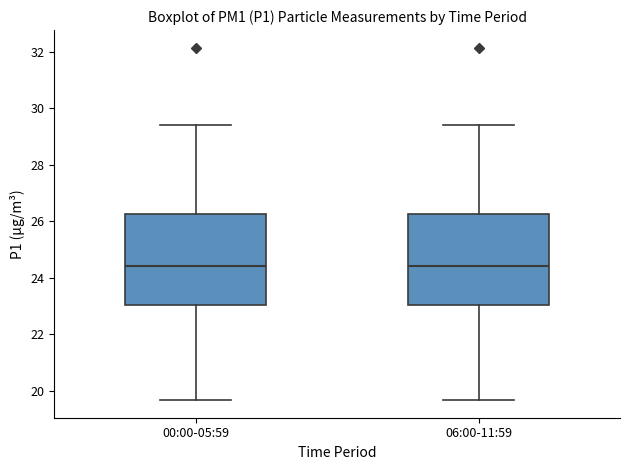

Where is the lower edge of the box for 06:00-11:59 on the y-axis? The values are not printed on the chart, so give them approximately, as read against the axis.

23.0